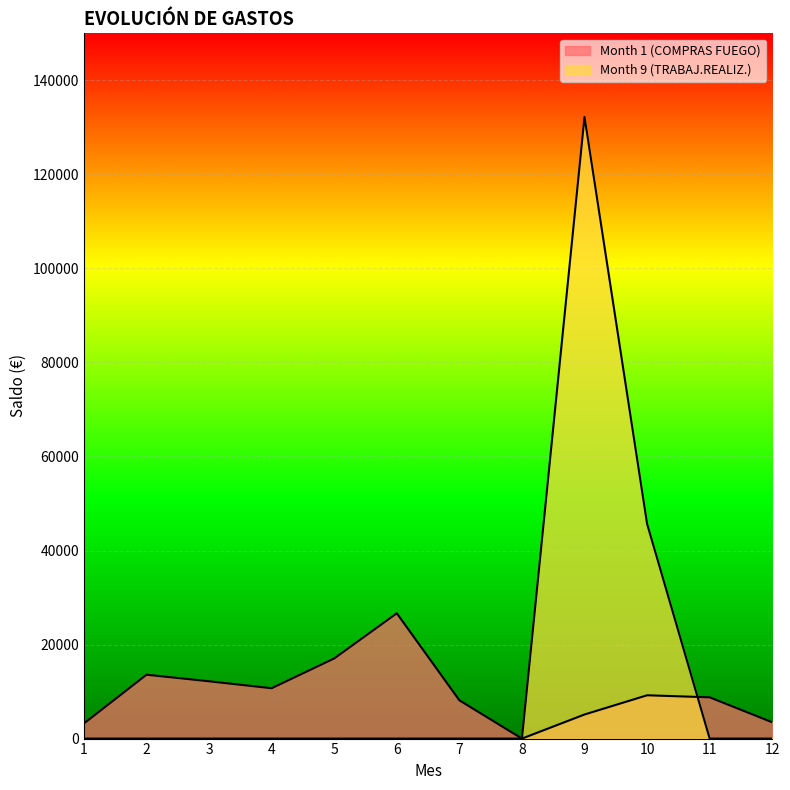

Between 3 and 4, which series saw the biggest shift?

Month 1 (COMPRAS FUEGO)